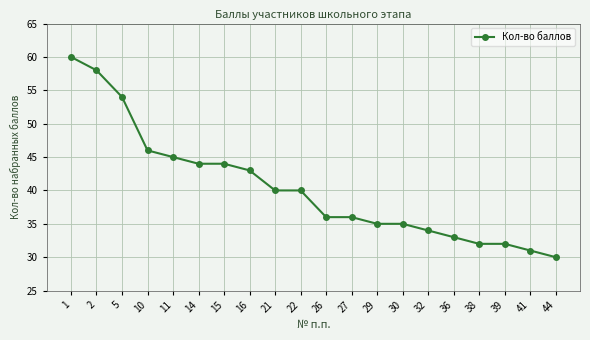

What is the value of the 17th point from the left?

32